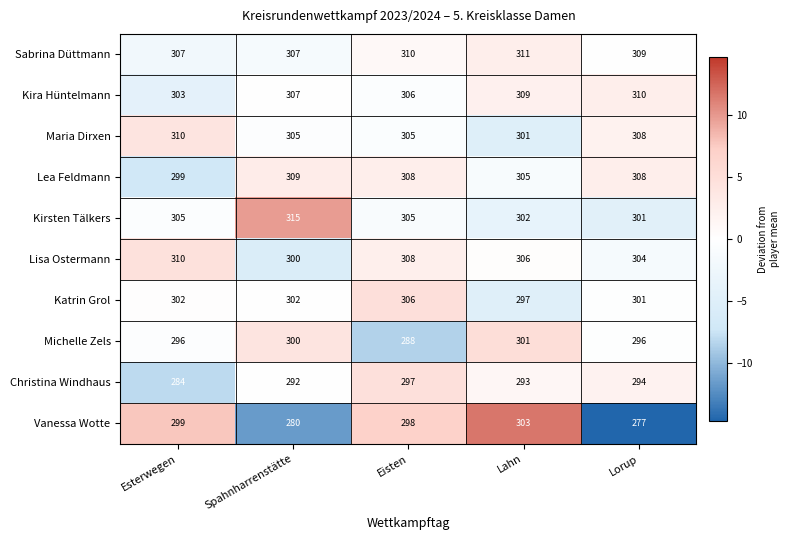

How many data points in Kirsten Tälkers are less than 305?

2